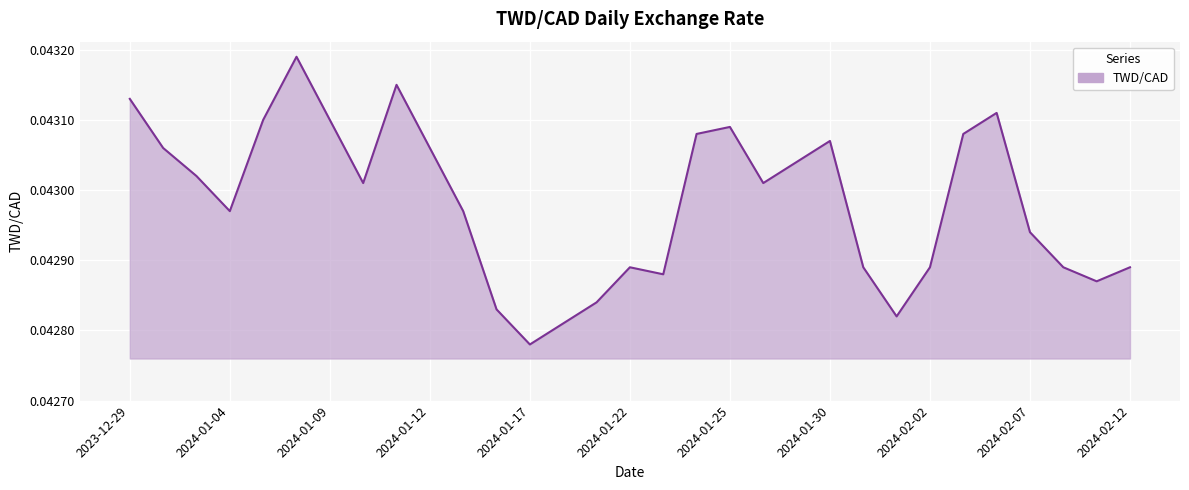

How many values are between 0 and 1?

31